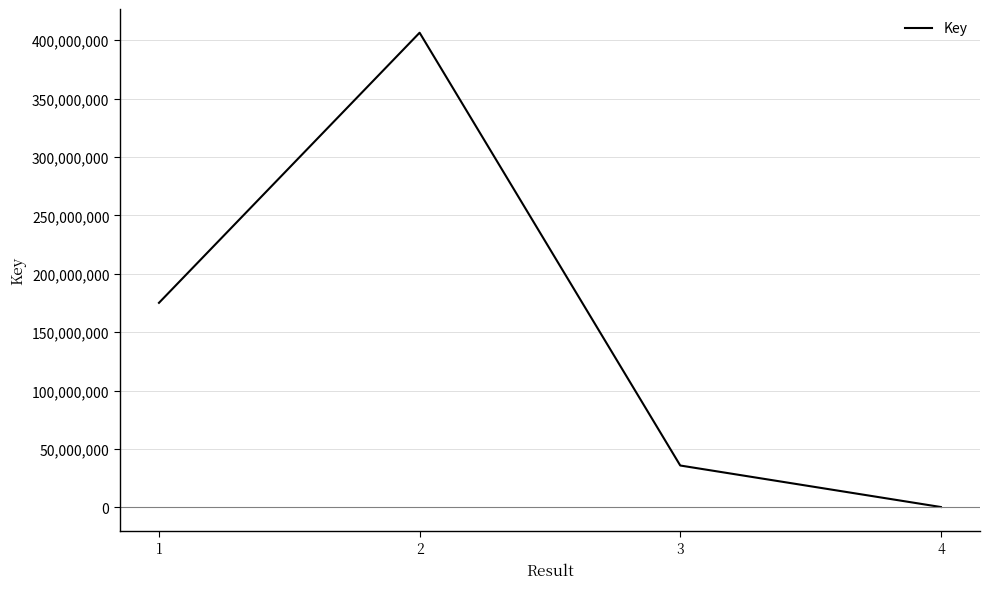

List the labels in order of value, smallest first.

4, 3, 1, 2